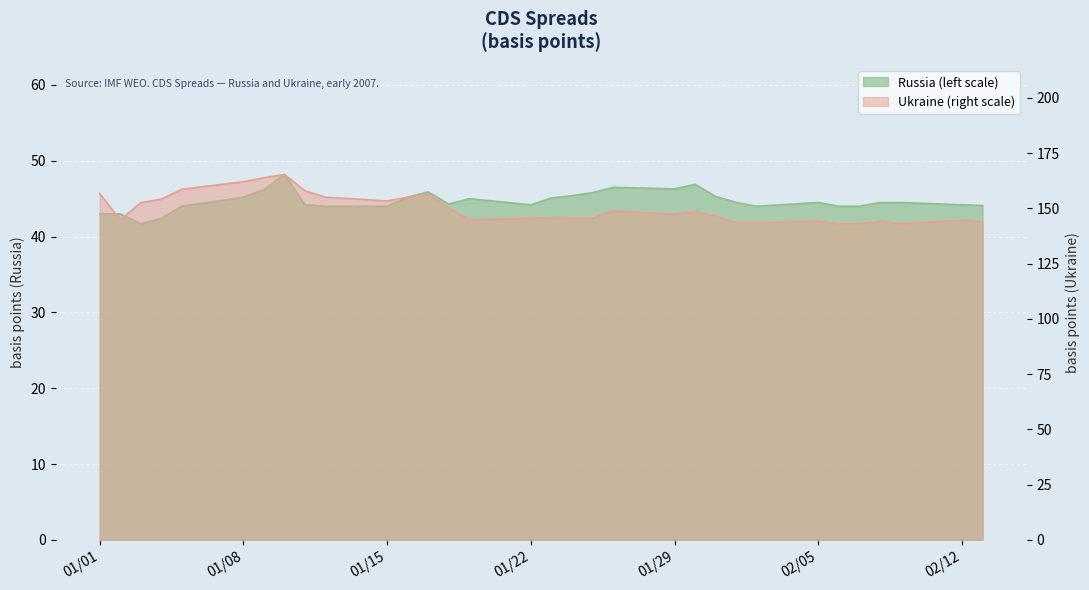

Rank the series by their maximum value, from lowest to highest.

Russia (left scale), Ukraine (right scale)